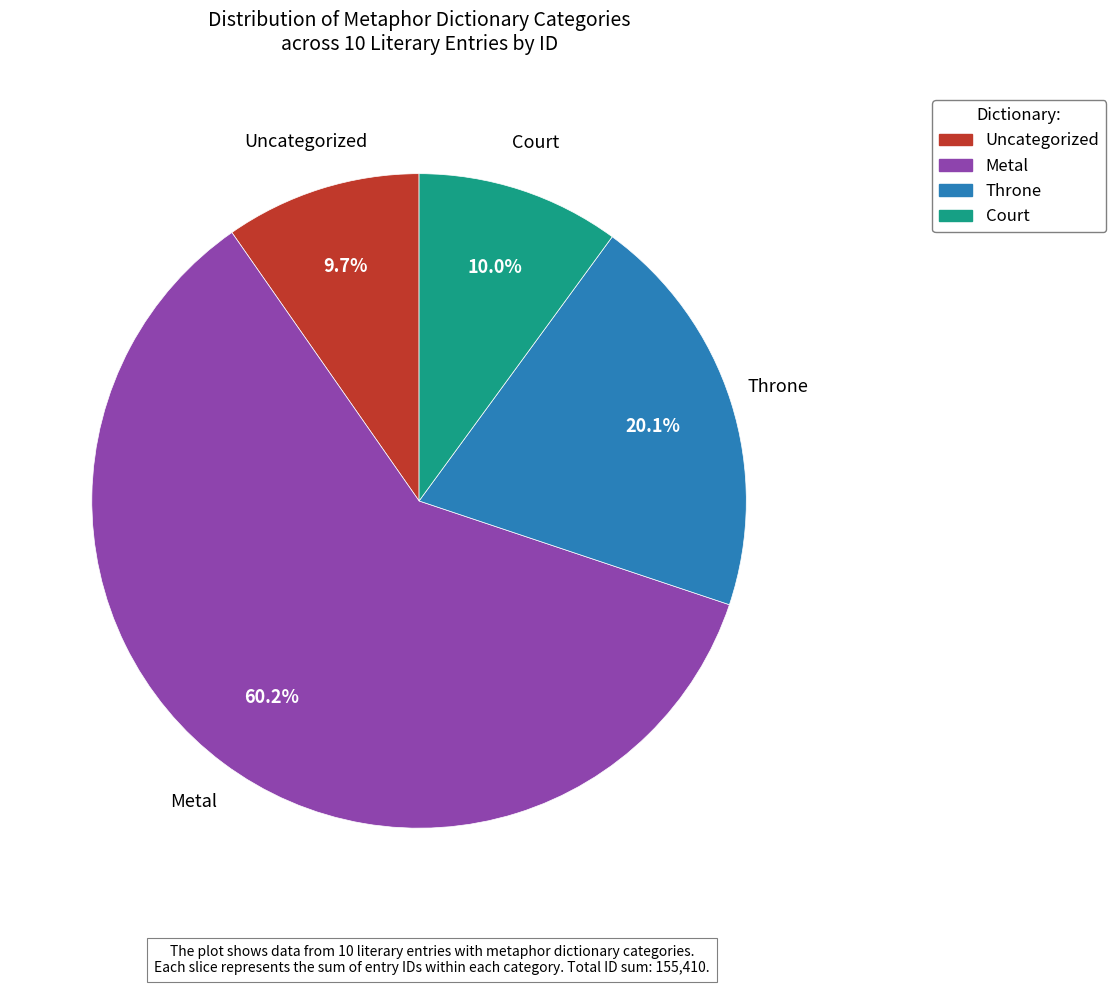

What portion of the pie excludes Metal?

39.8%